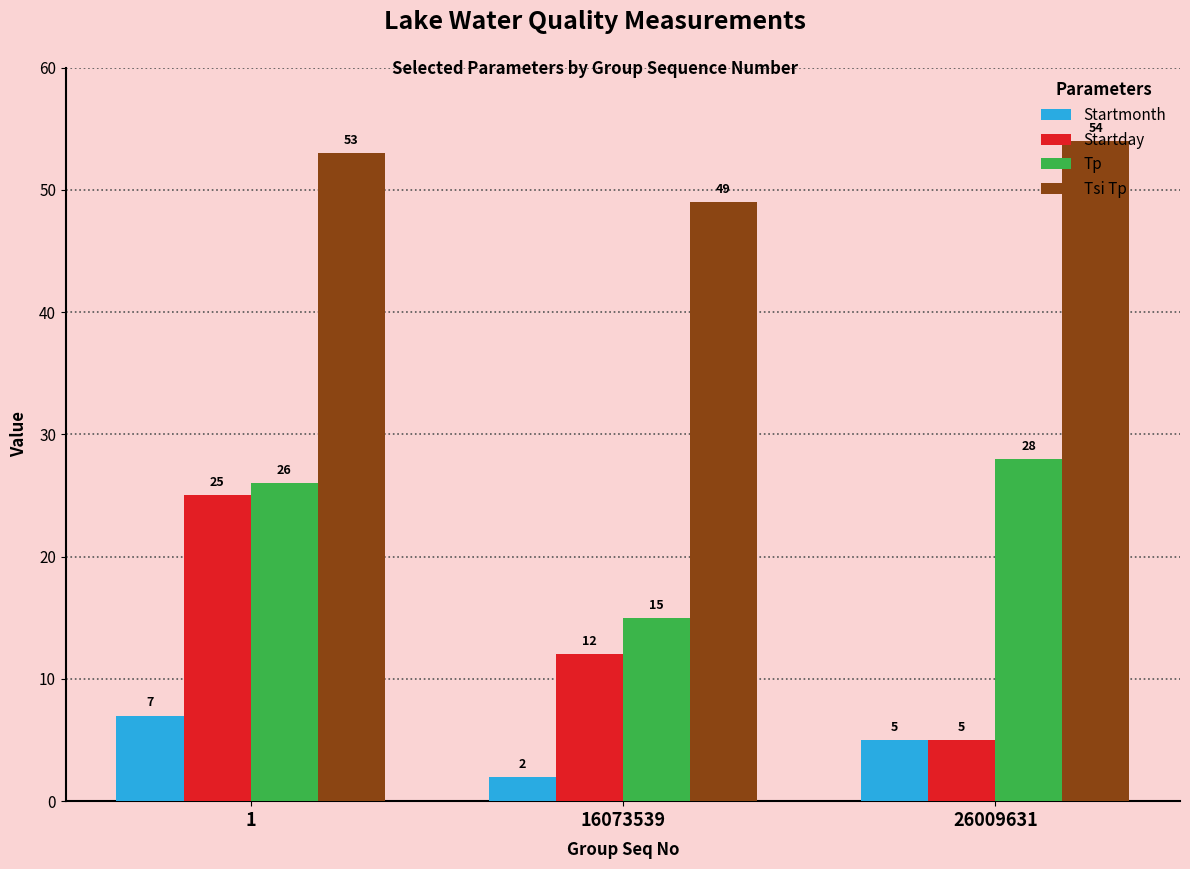

What is the greatest value displayed?

54